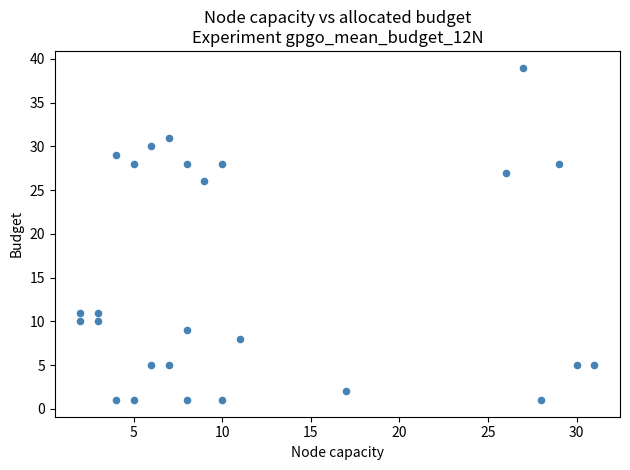

What is the range of Y values (max minus min)?

38